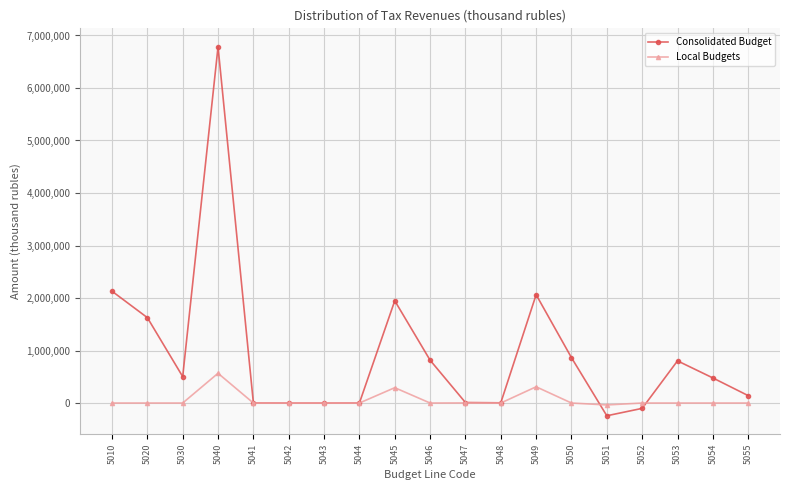

The value of Local Budgets at 5045 is 292183. True or false?

True